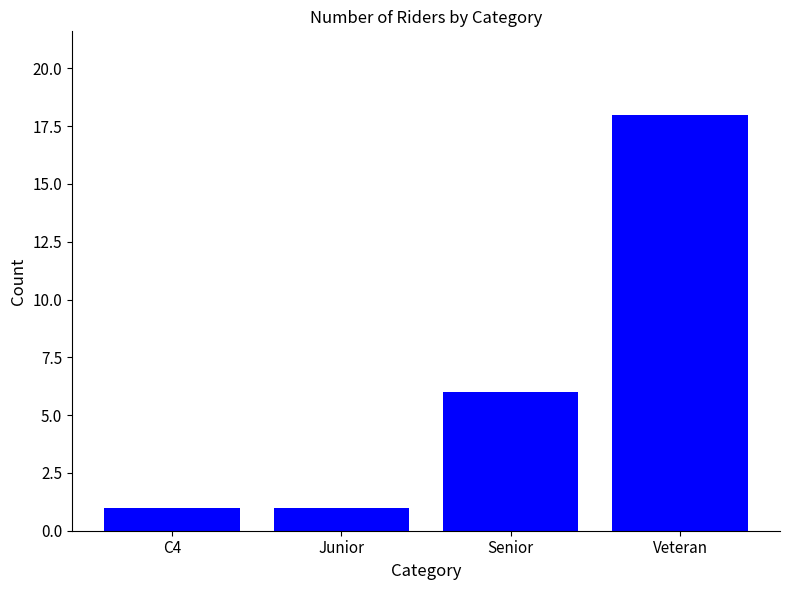

Which label corresponds to the largest value in the chart?

Veteran